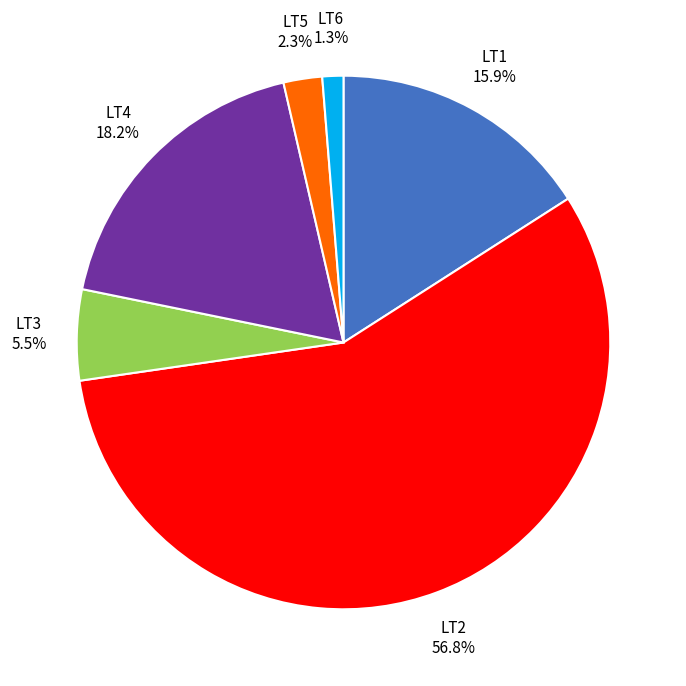

Is there a majority slice in this chart?

Yes